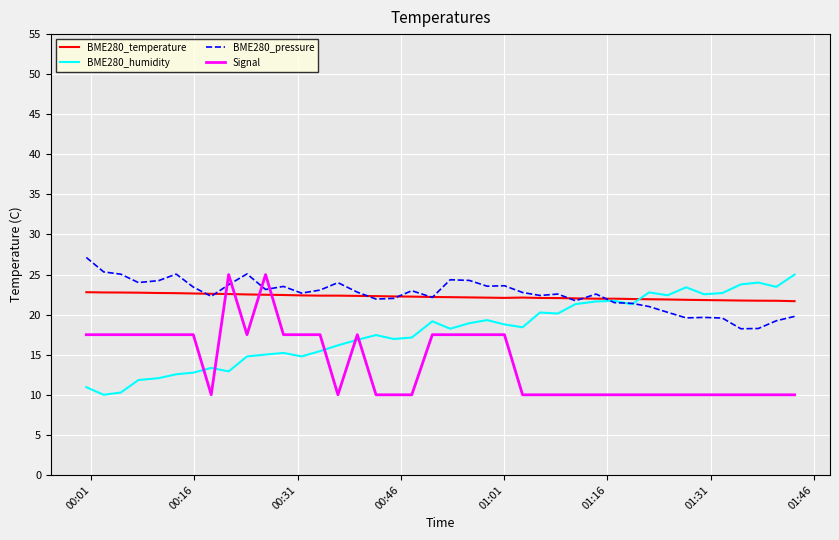

What is the lowest value of the BME280_temperature series?

21.7